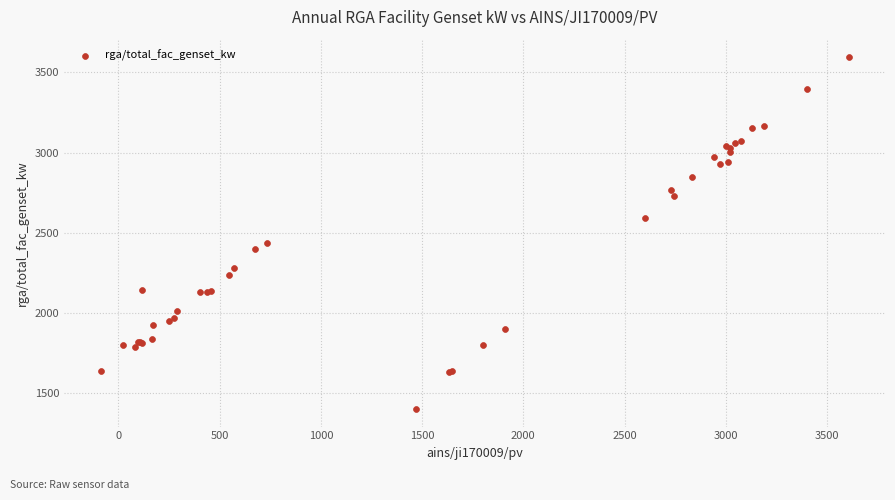

What Y value in the scatter plot is closest to 2498?

2435